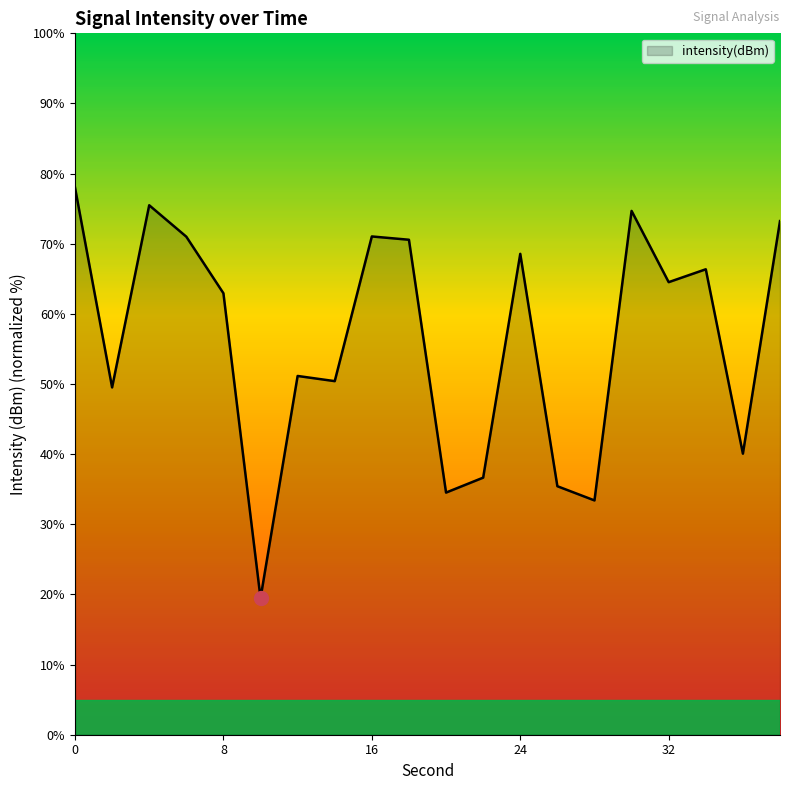

How many categories are shown in the chart?

20